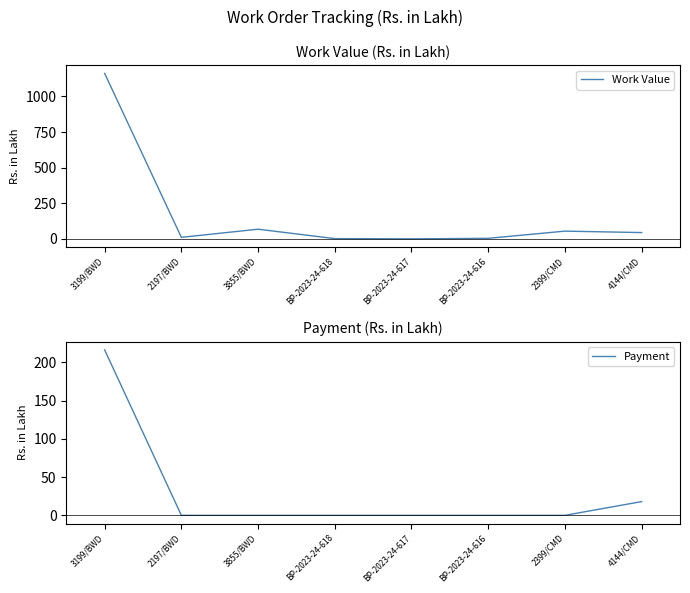

What is the maximum value shown in the chart?

1161.8